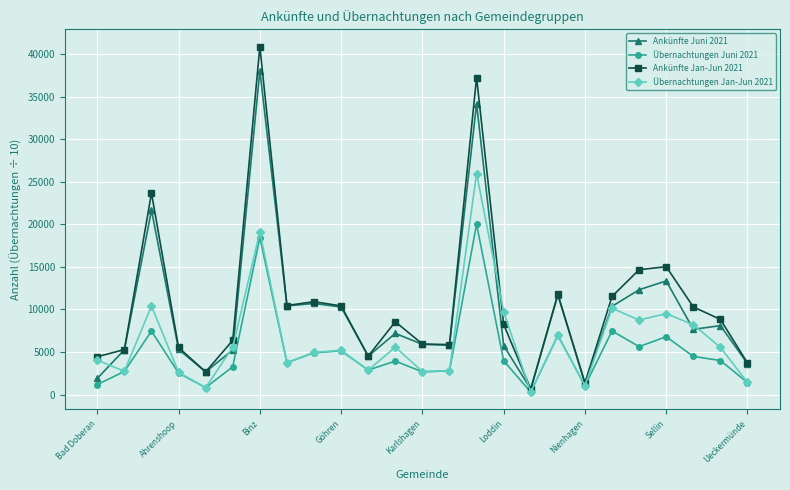

What is the maximum value for Ankünfte Juni 2021?

38104.0